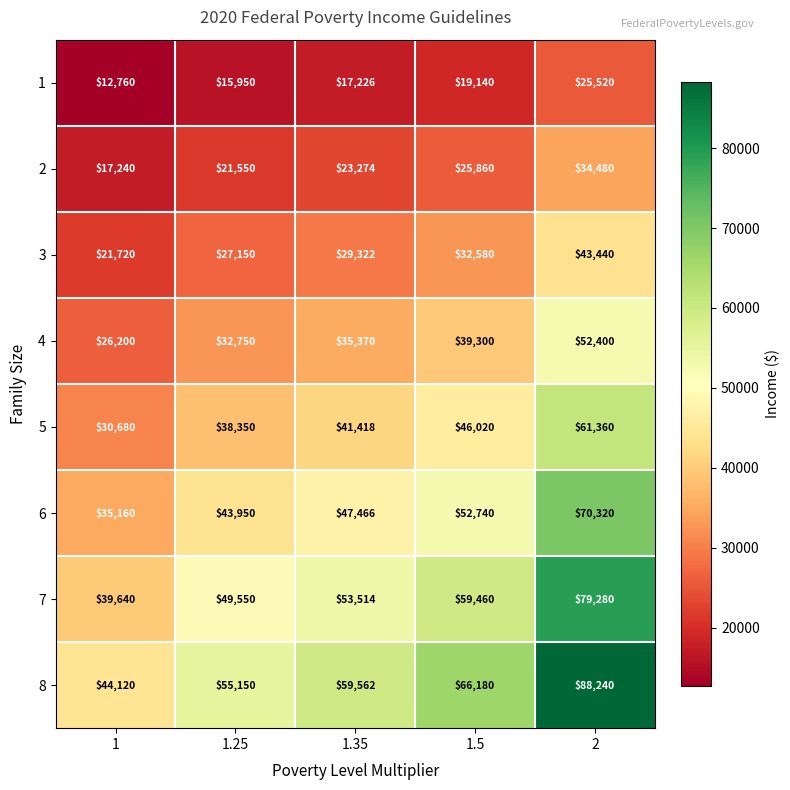

Is it true that 5 equals 30680 at 1?

True